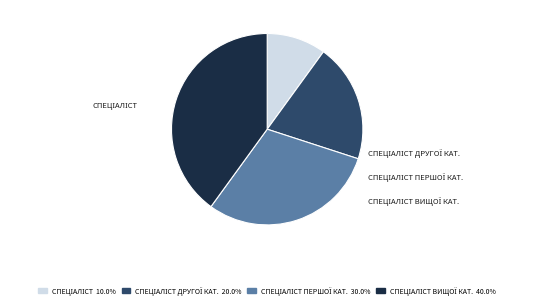

How many slices are in this pie chart?

4